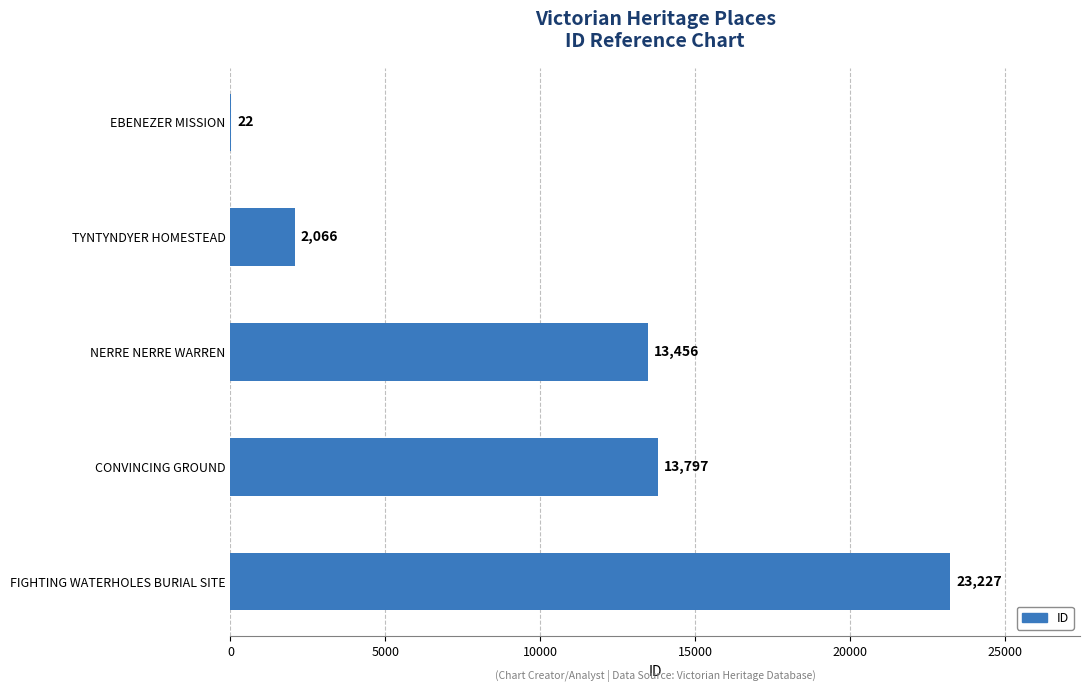

The chart shows a value of 41376 at FIGHTING WATERHOLES BURIAL SITE. True or false?

False